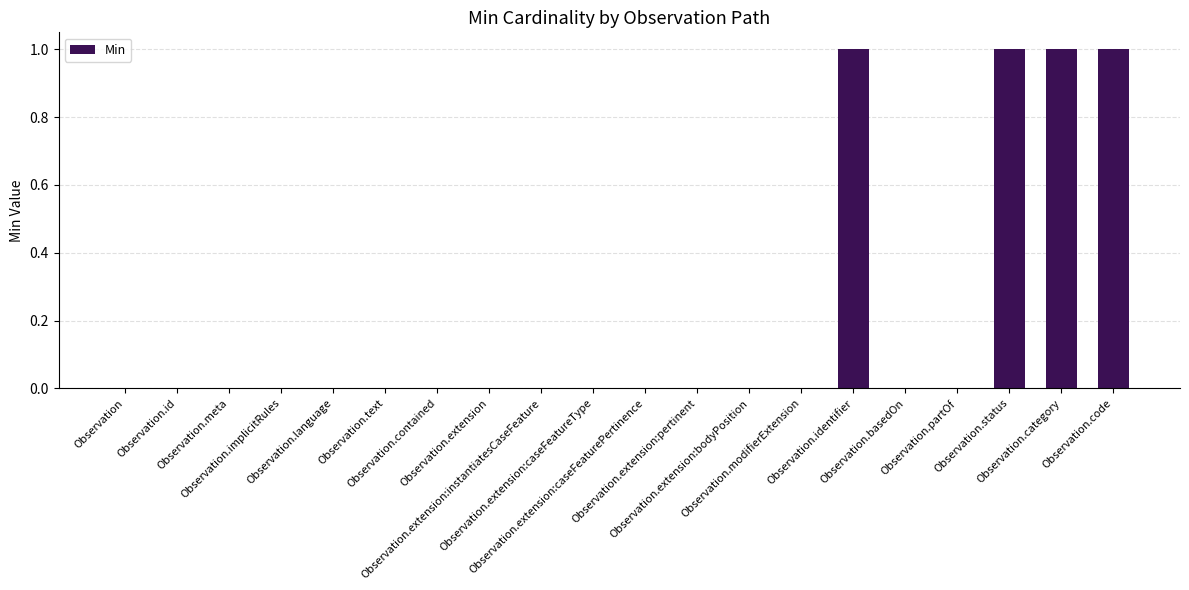

What is the sum of all values?

4